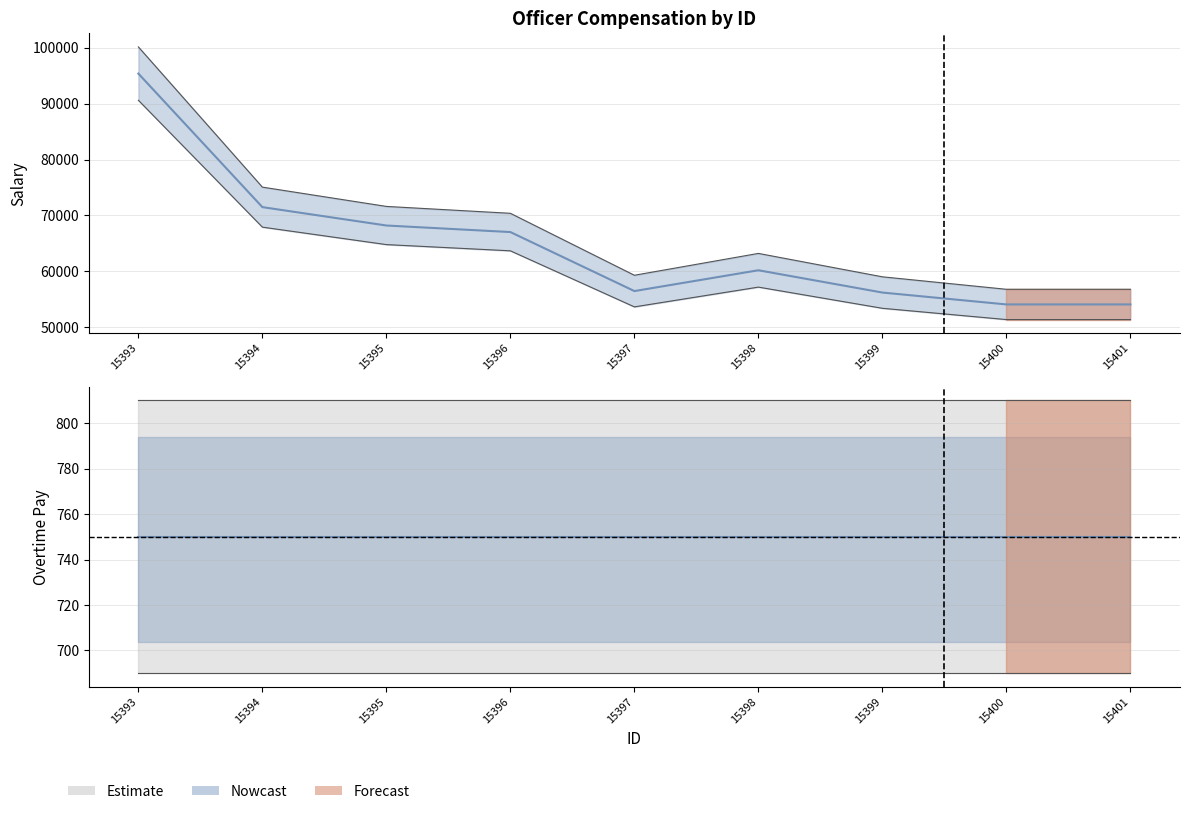

Which series has the widest spread of values?

salary